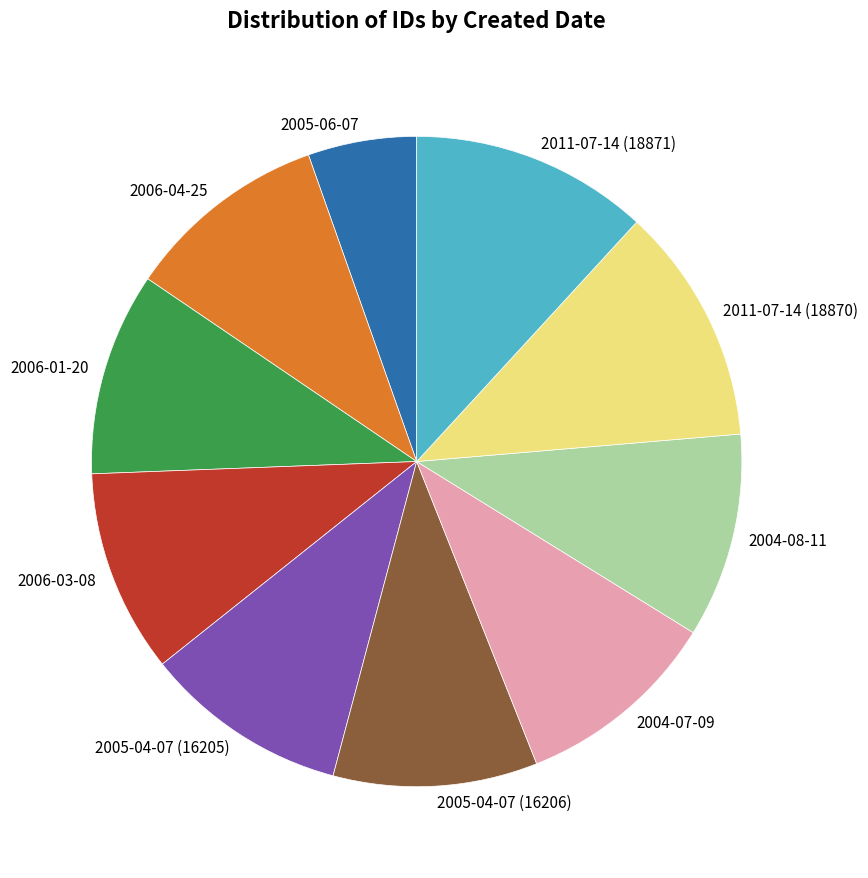

The 2006-01-20 slice represents 10% of the pie. True or false?

True